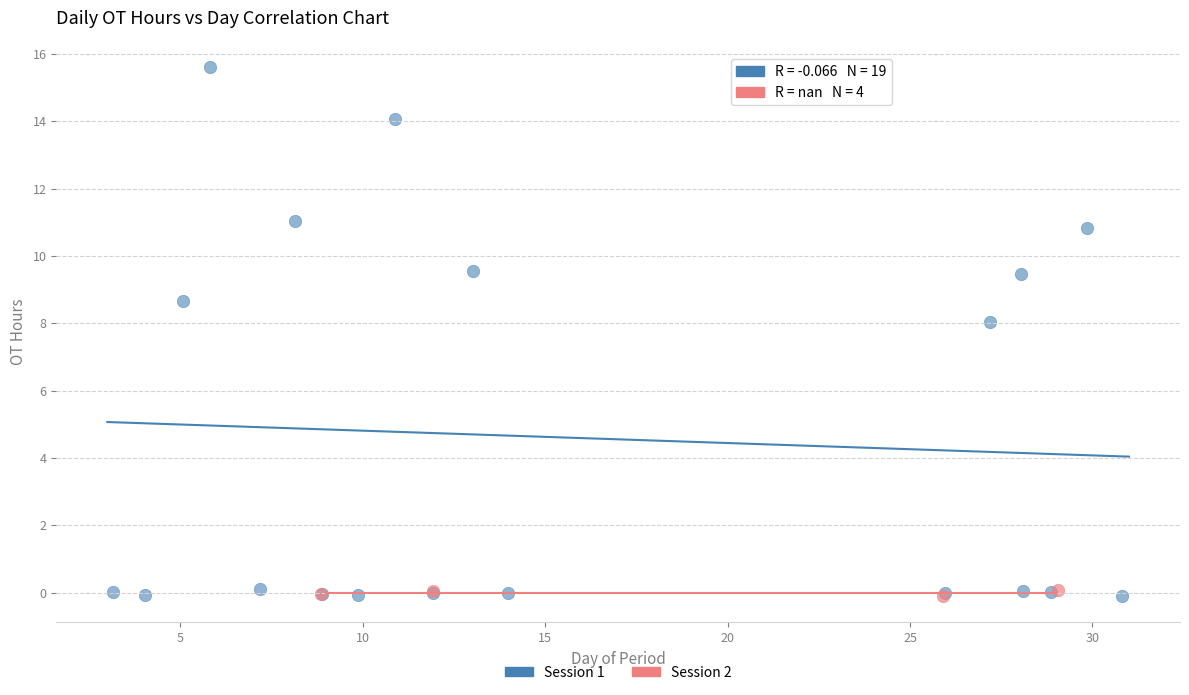

Which series has the largest Y range (max minus min)?

Session 1